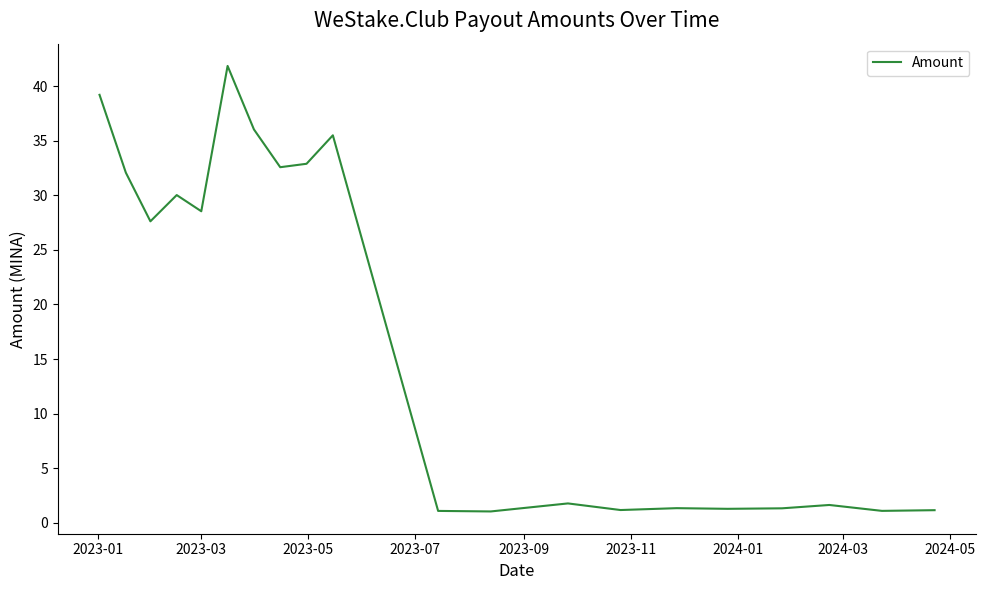

What is the maximum value shown in the chart?

41.9